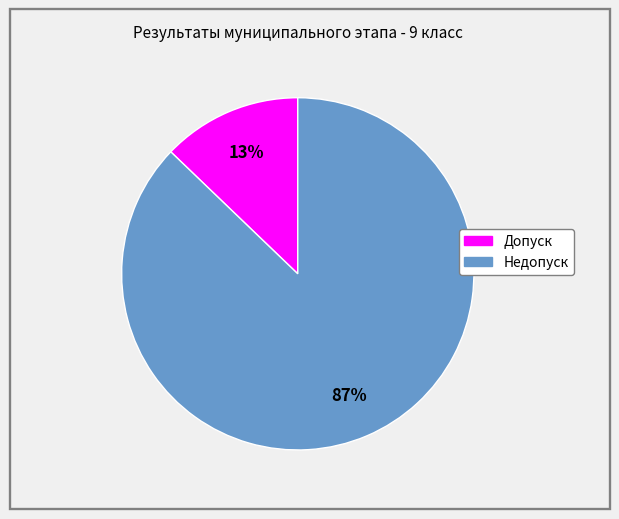

Which category accounts for the majority?

Недопуск